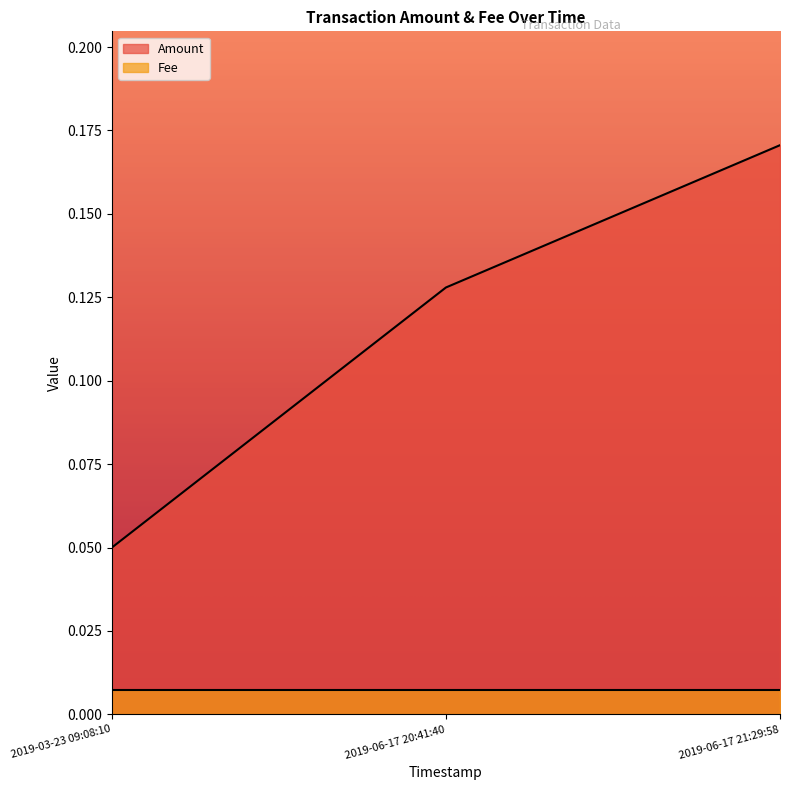

Reading right to left, extract all data points from this chart.

0.2	0.1	0.1